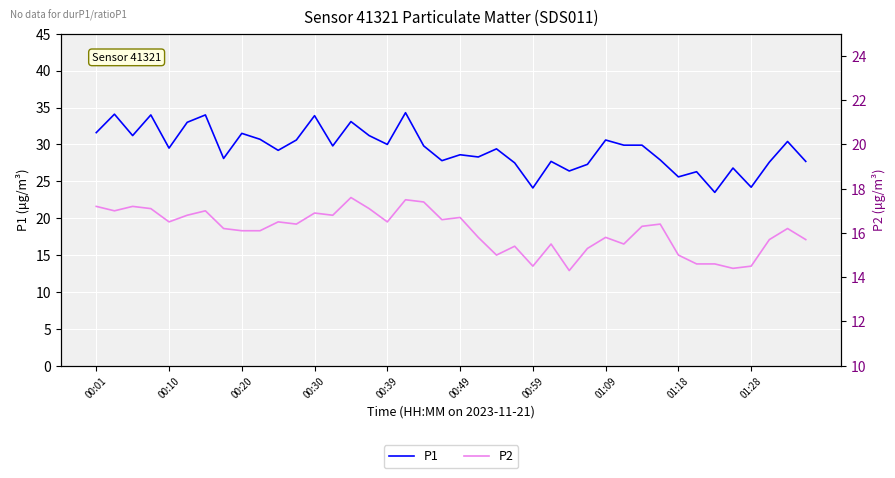

Between 35 and 00:59, which is larger?

00:59